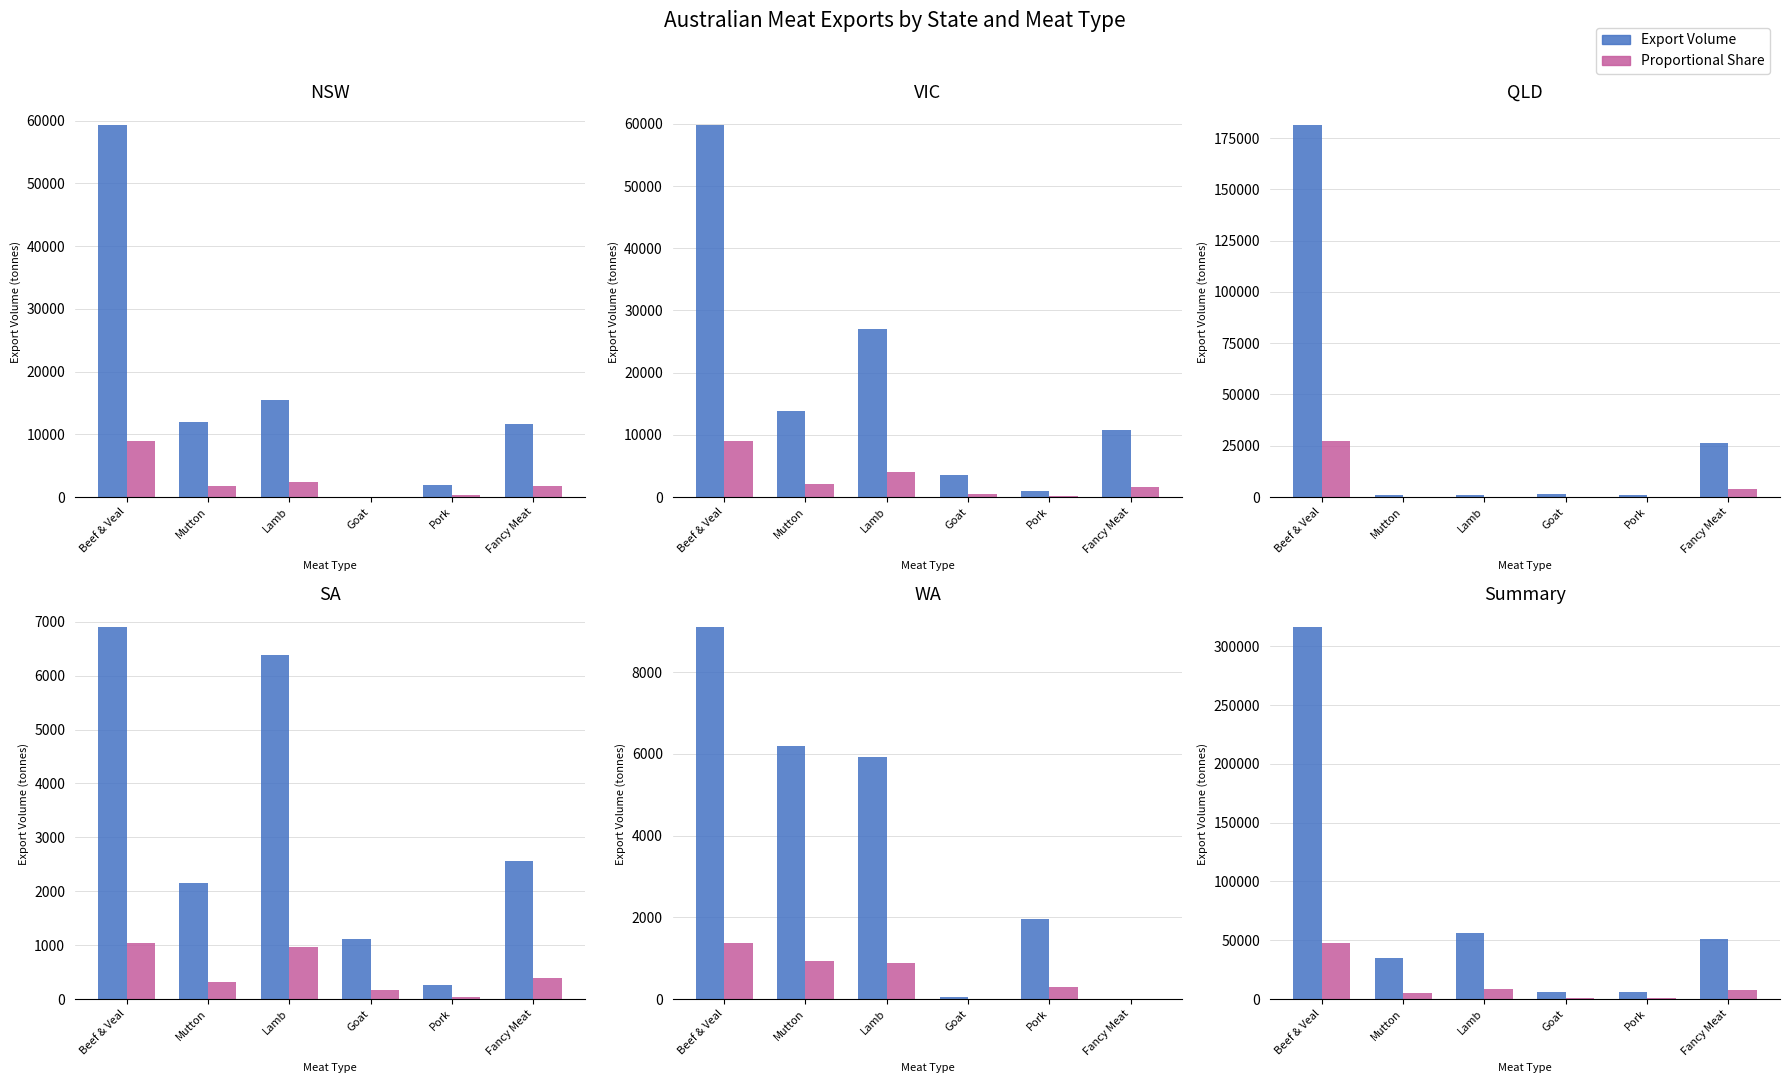

Where is Share (%×scale) nearest to the value 24179?

Lamb